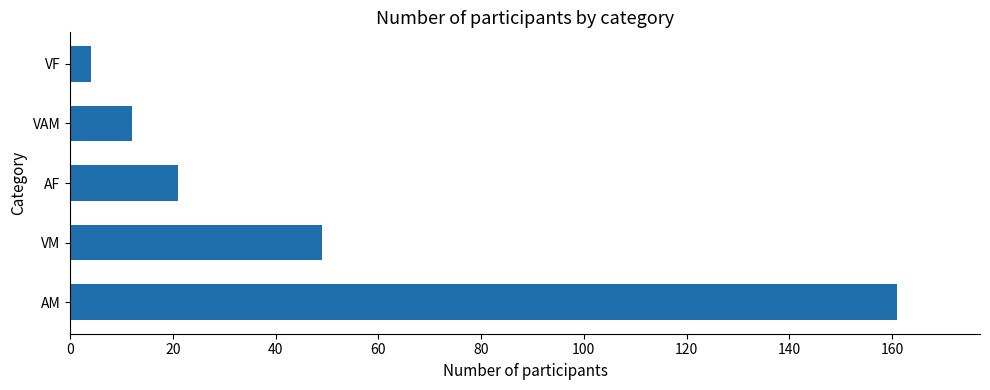

What is the minimum value shown in the chart?

4